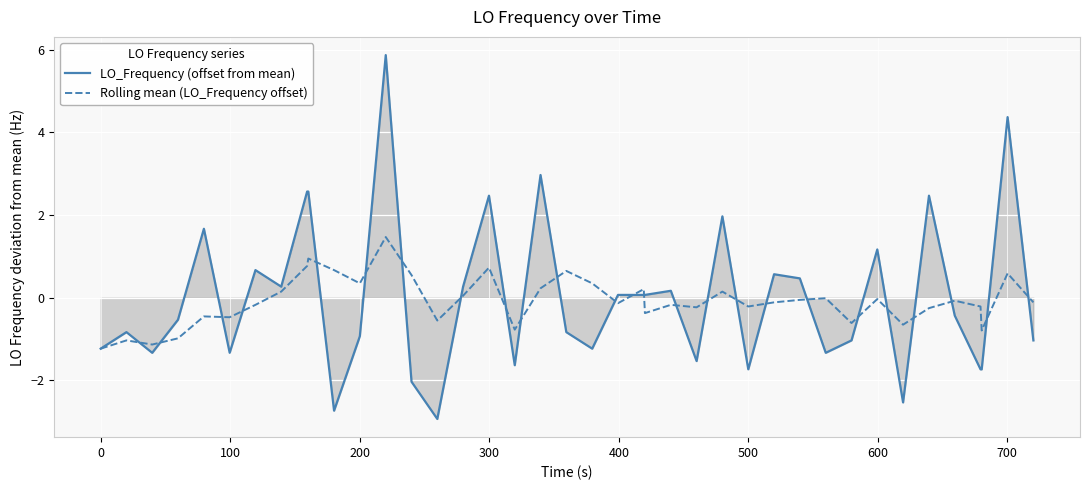

What is the minimum value shown in the chart?

-2.9